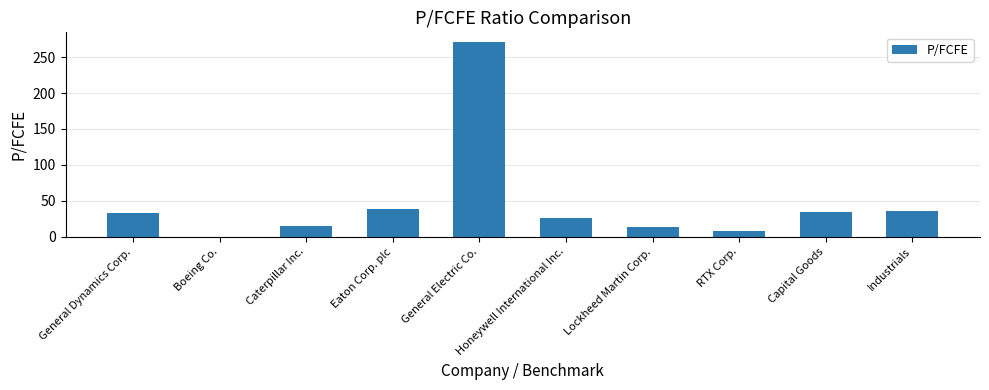

Where is the data nearest to the value 135?

Eaton Corp. plc